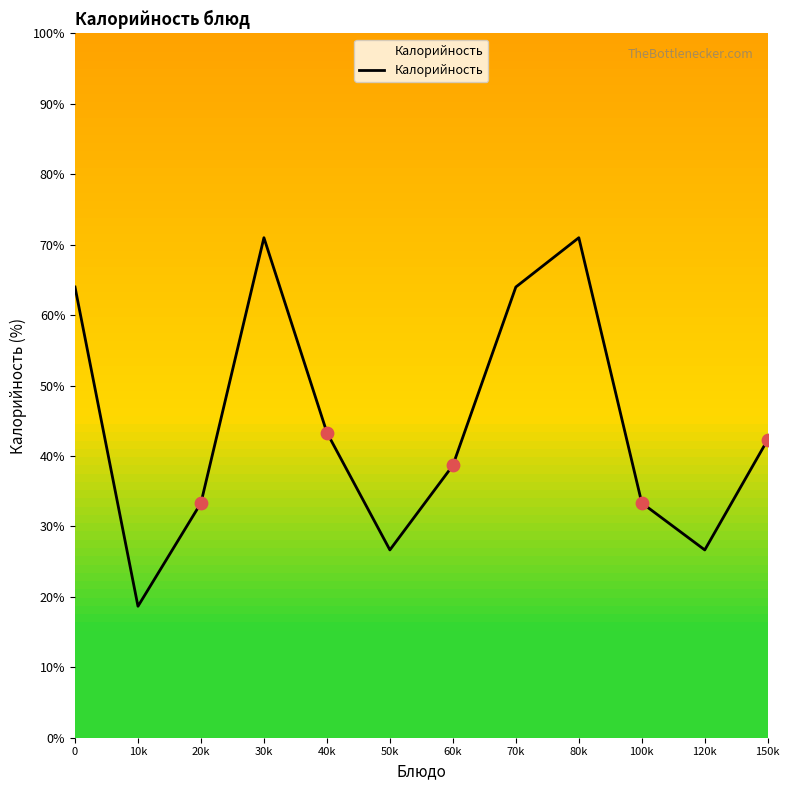

What is the change in value from 70k to 80k?

+7.0